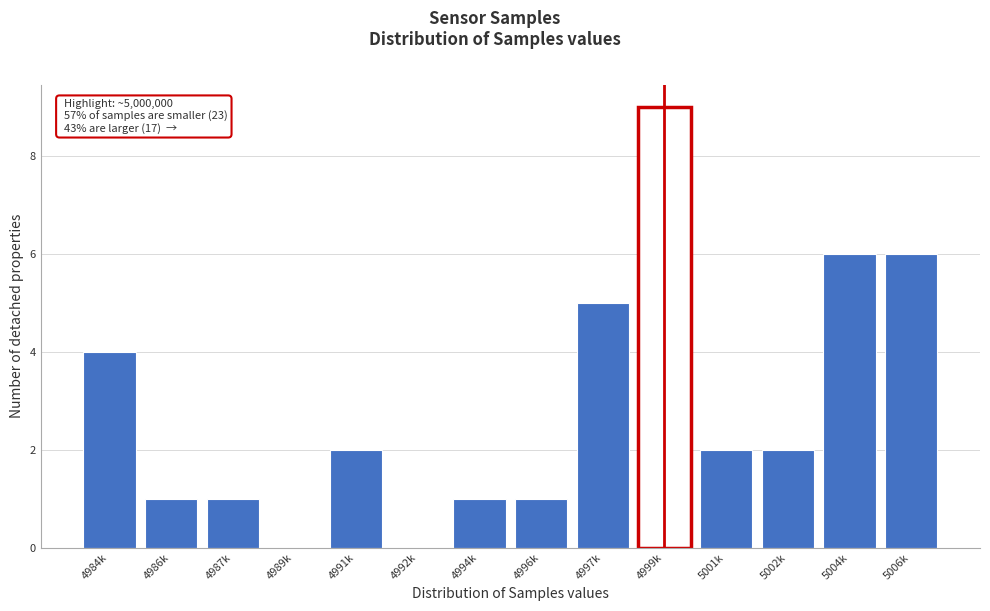

Reading left to right, what are all the values shown in this chart?

4984k=4	4986k=1	4987k=1	4989k=0	4991k=2	4992k=0	4994k=1	4996k=1	4997k=5	4999k=9	5001k=2	5002k=2	5004k=6	5006k=6